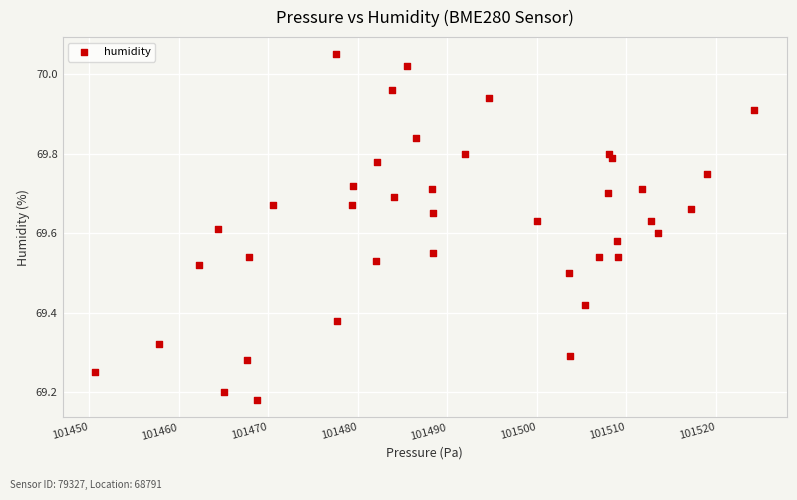

What is the range of Y values (max minus min)?

0.9